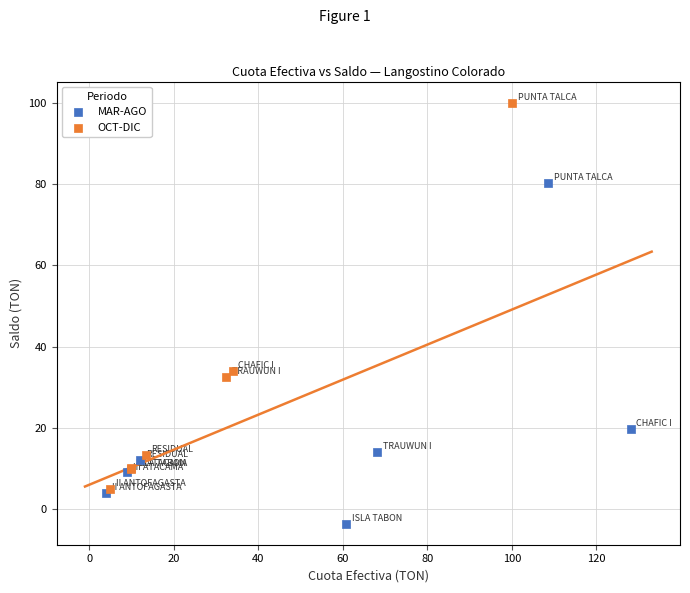

What are all the series names shown in the legend?

MAR-AGO, OCT-DIC